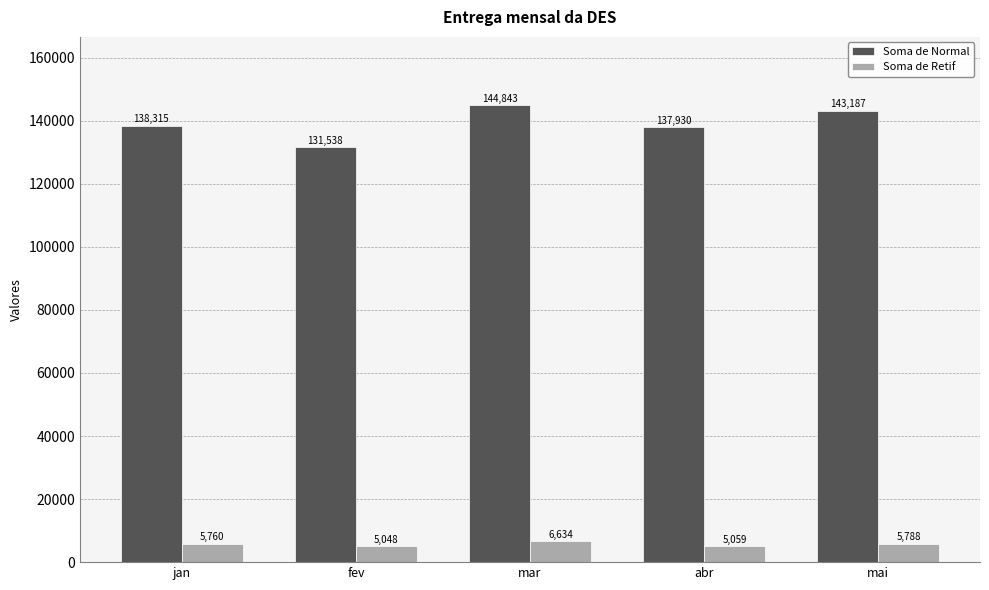

What is the label of the 5th bar from the left?

mai